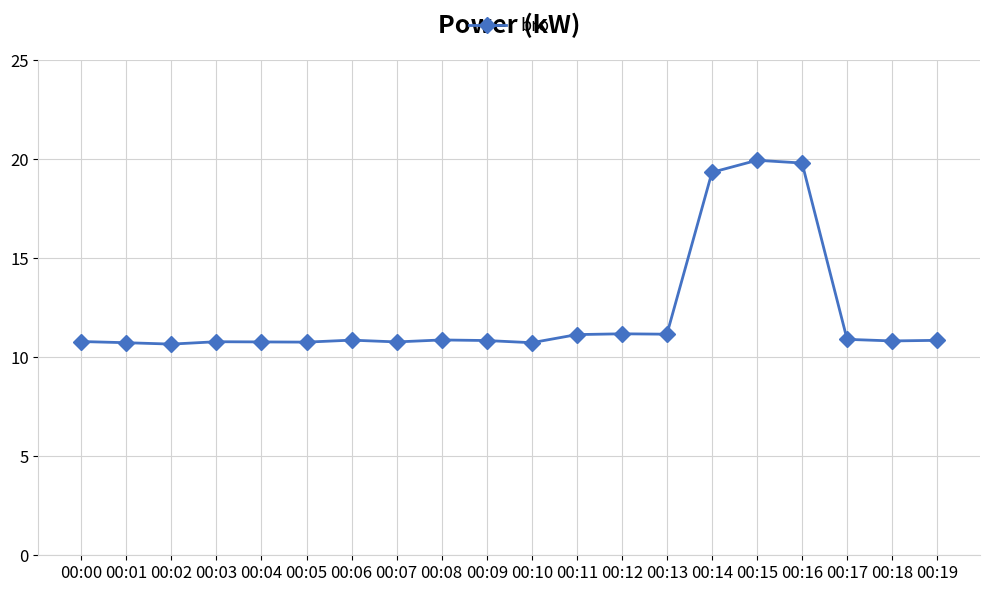

Approximately how many times larger is the value at 00:07 compared to 00:04?

1.0